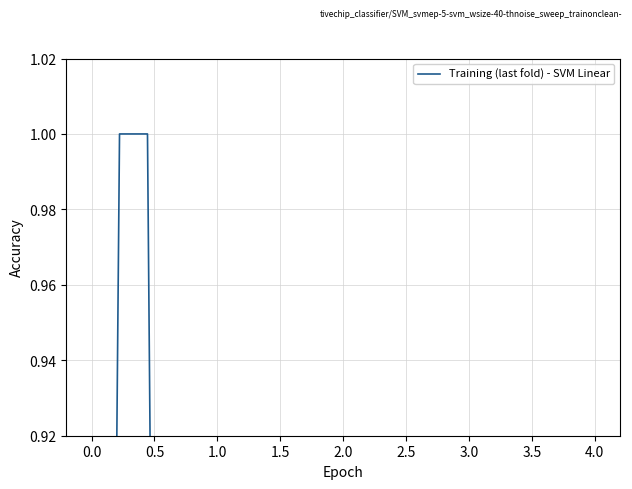

What is the average value?

0.3